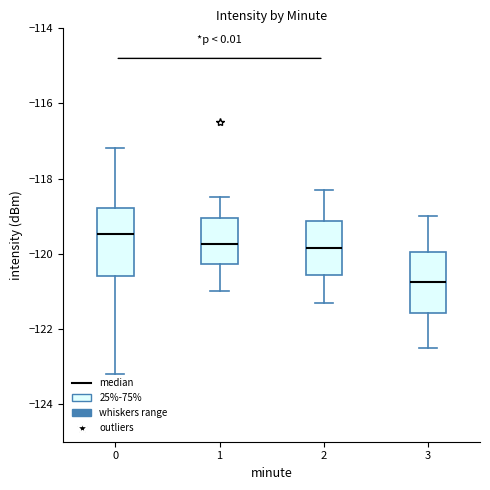

Reading left to right, read every box against the y-axis: the position of its median line, the range the box covers, and the ends of its whiskers. The values are not printed on the chart, so give them approximately, as read against the axis.

0: median -119.4, box -120.6 to -118.8, whiskers -123.2 to -117.2
1: median -119.8, box -120.2 to -119.0, whiskers -121.0 to -118.4
2: median -119.8, box -120.6 to -119.2, whiskers -121.2 to -118.2
3: median -120.8, box -121.6 to -120.0, whiskers -122.4 to -119.0